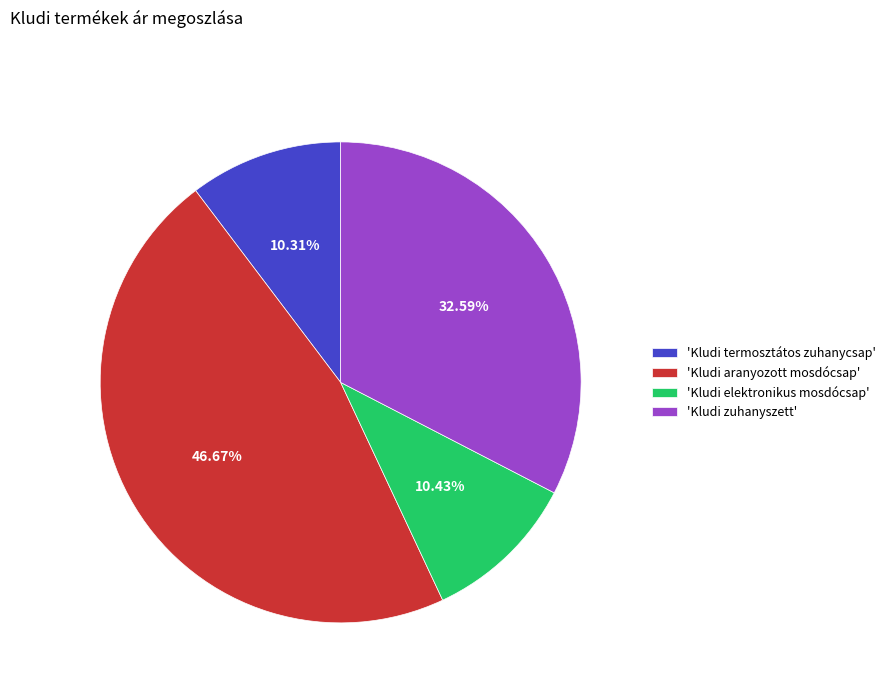

Does 'Kludi elektronikus mosdócsap' represent more than half of the total?

No